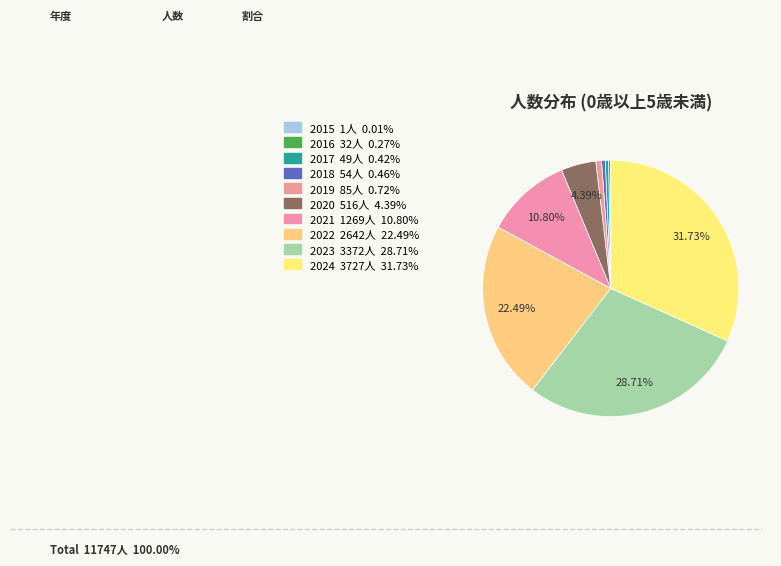

To the nearest percent, what is the difference between the largest and smallest slice percentages?

32%